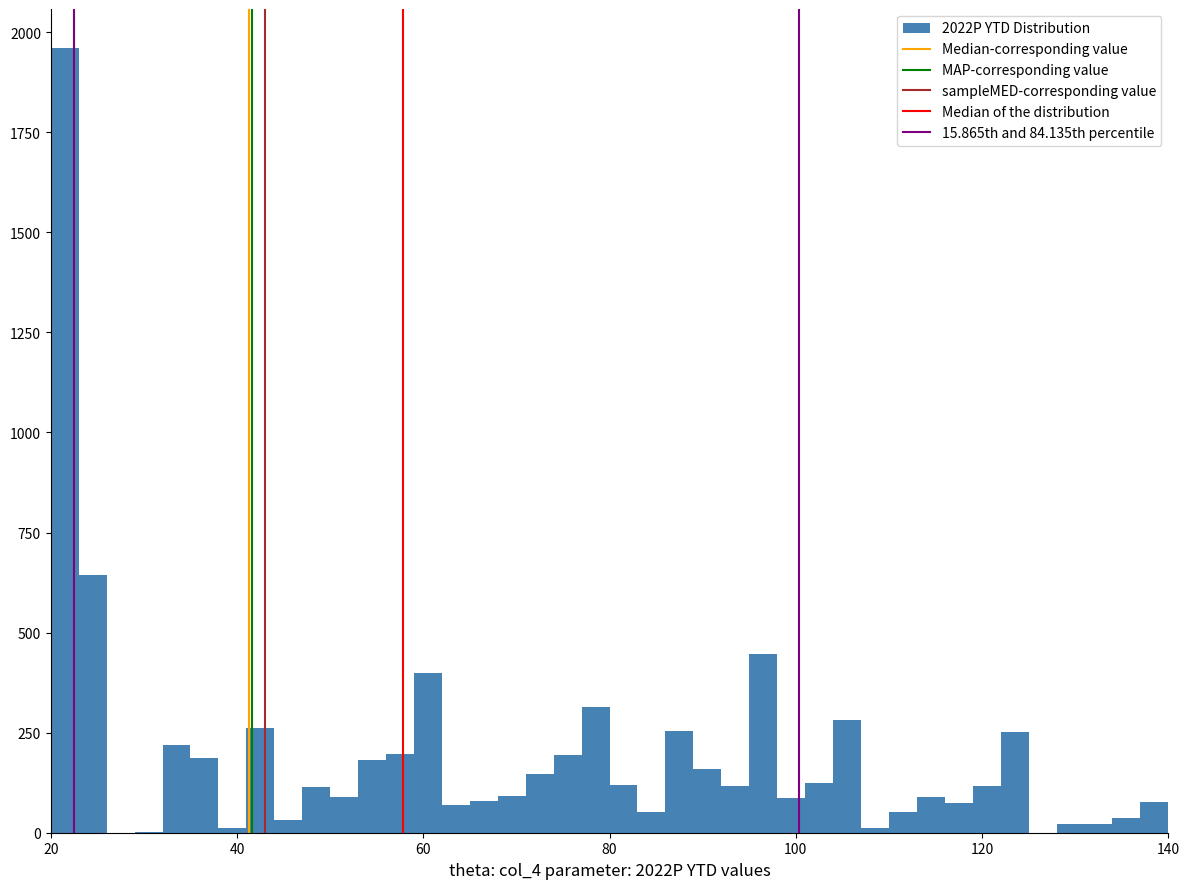

Around what value on the x-axis is the tallest bar? Give the approximate position of its centre, as read against the axis.

22